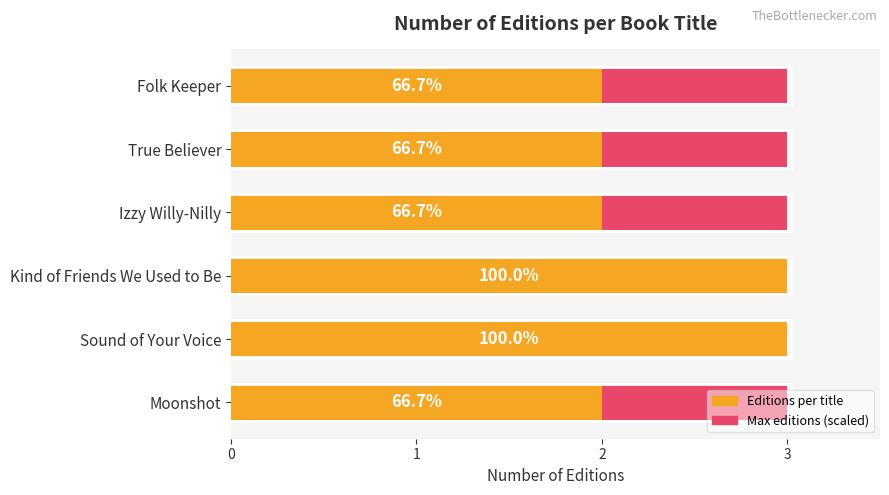

List the series in order of their overall mean, highest first.

Editions per title, Maximum editions (scaled)